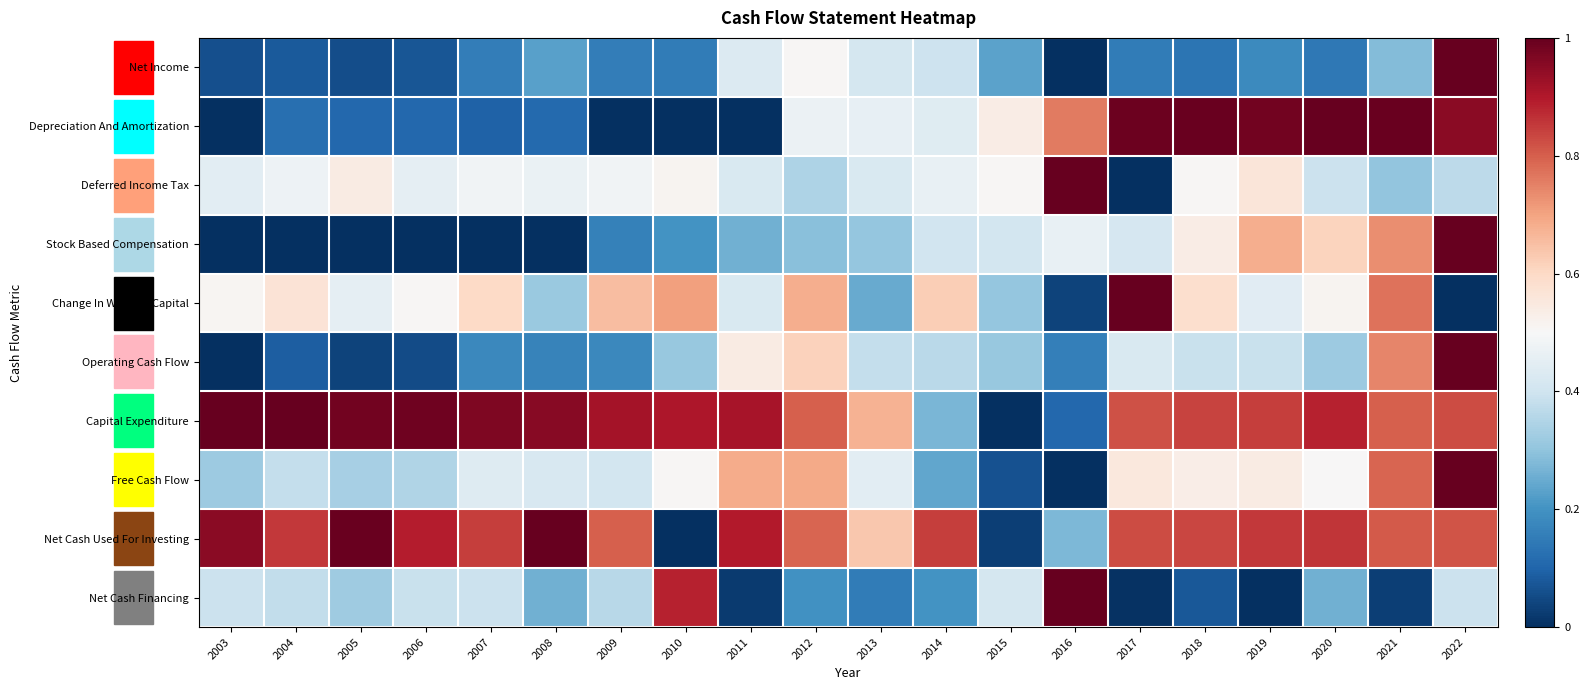

Between 2016 and 2009, which is larger?

2009